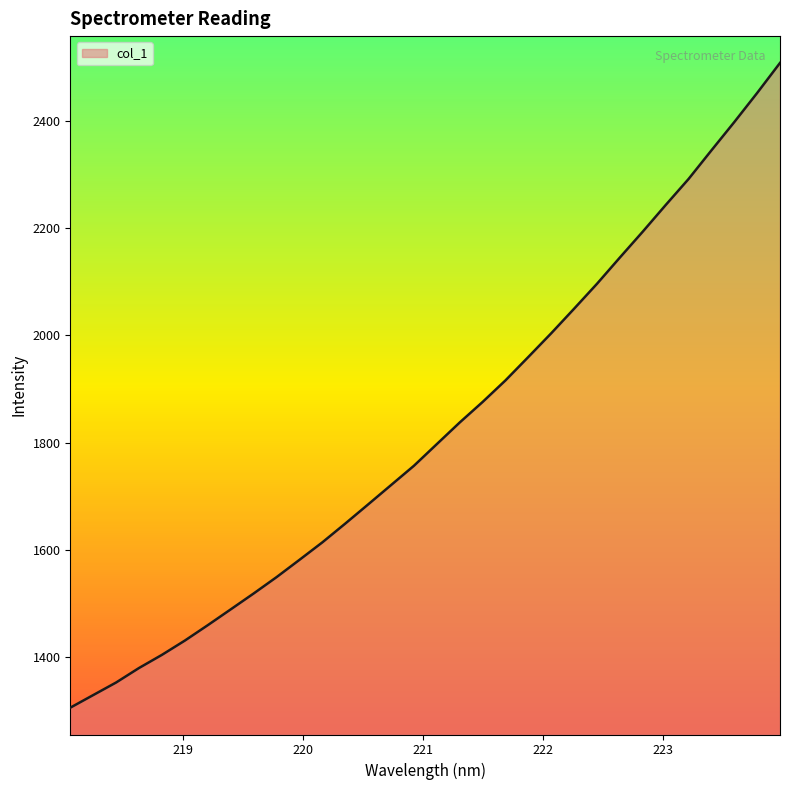

What is the difference between the maximum and minimum values?

1202.4